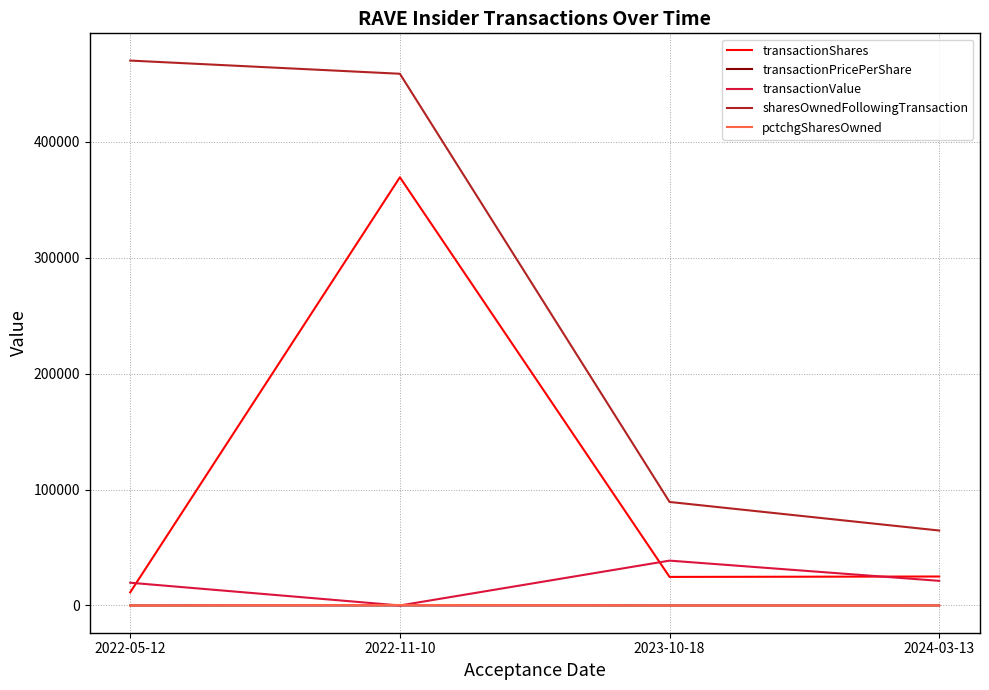

The transactionValue series shows 63167.9 at 2023-10-18. True or false?

False